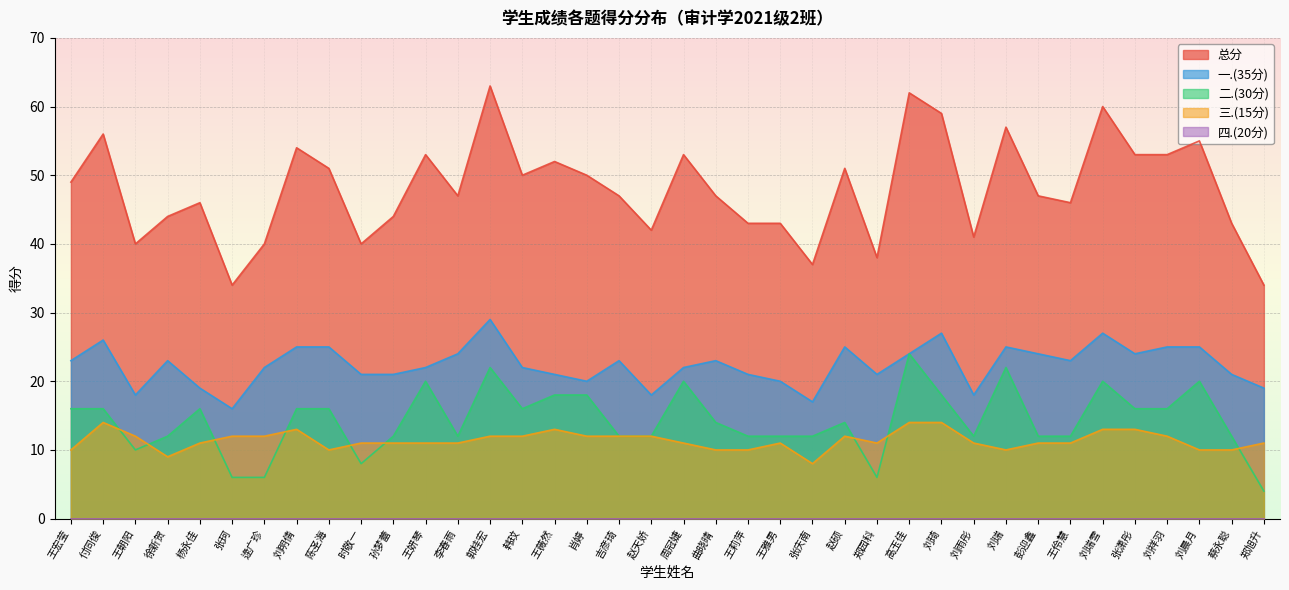

What is the maximum value for 二.(30分)?

24